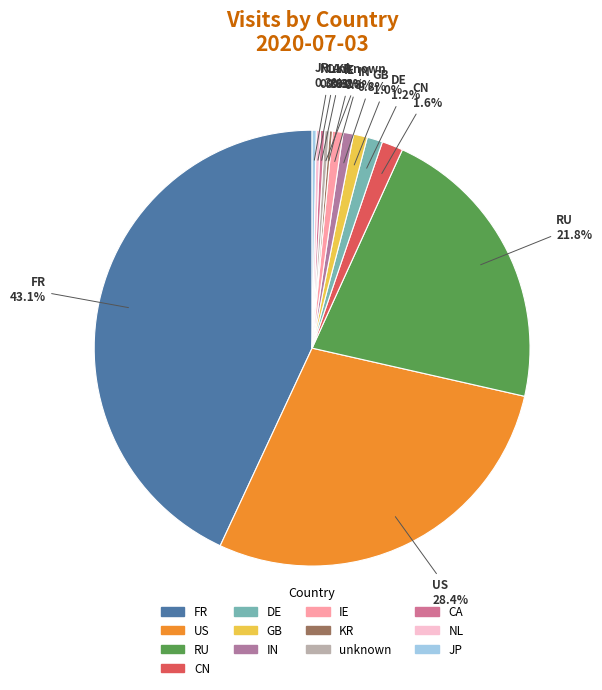

What percentage do GB and IE together represent?

1.8%